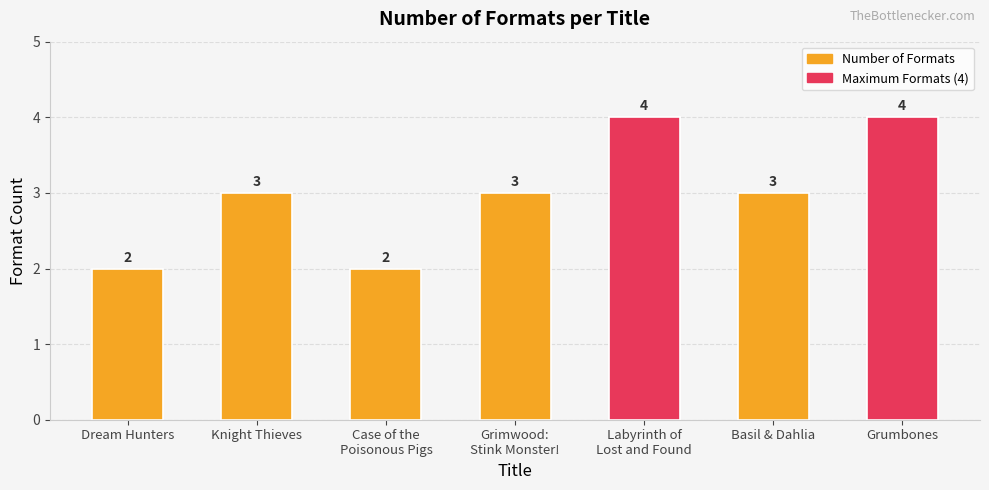

At which label is the value closest to 3?

Knight Thieves